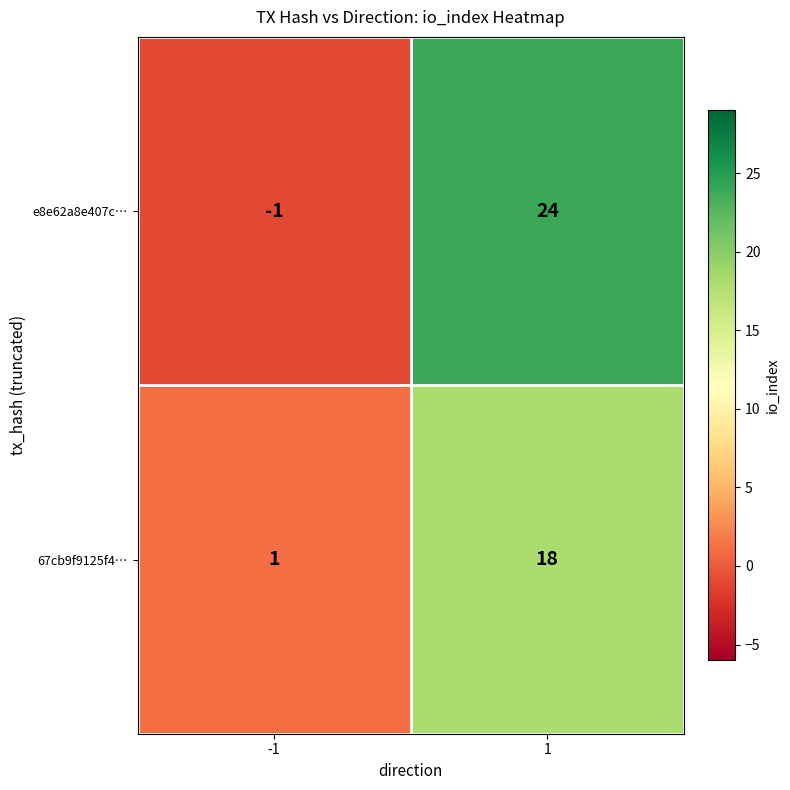

The 67cb9f9125f4… series shows 8 at 1. True or false?

False